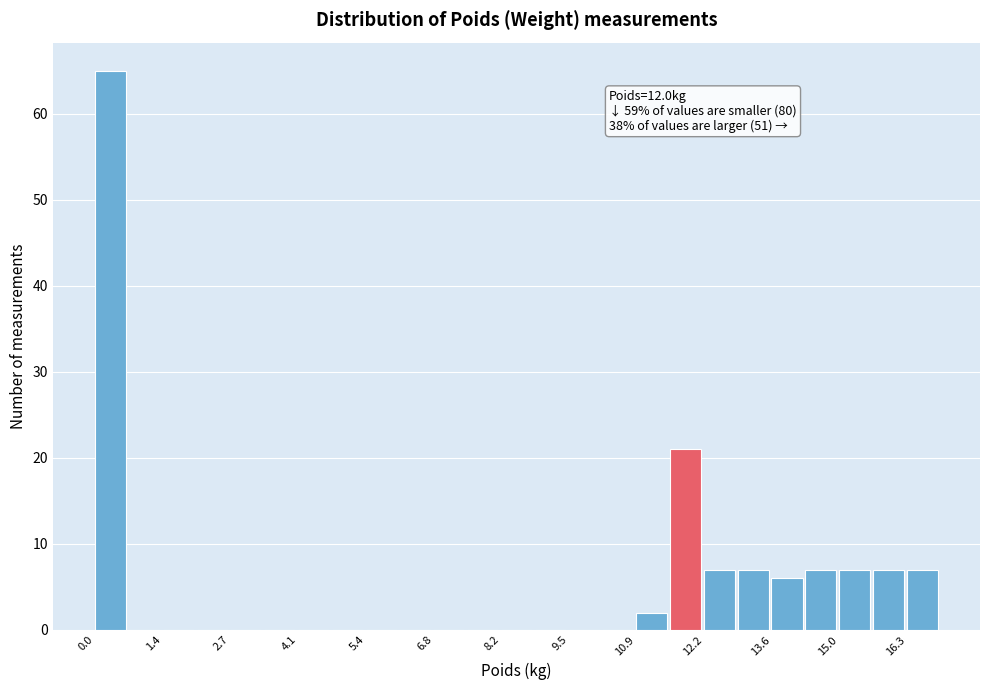

Around what value on the x-axis is the tallest bar? Give the approximate position of its centre, as read against the axis.

0.4